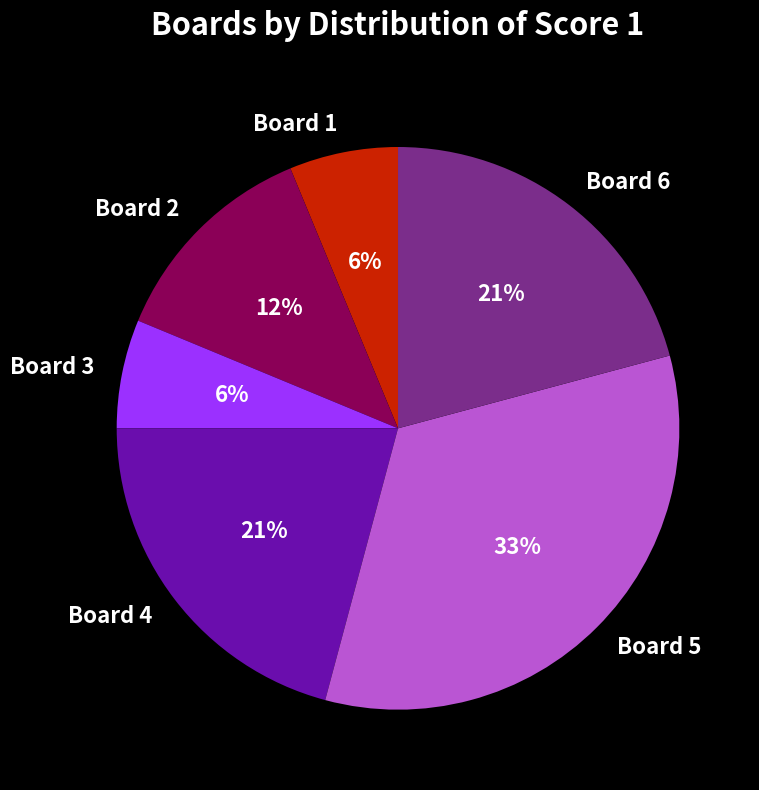

How many slices are in this pie chart?

6